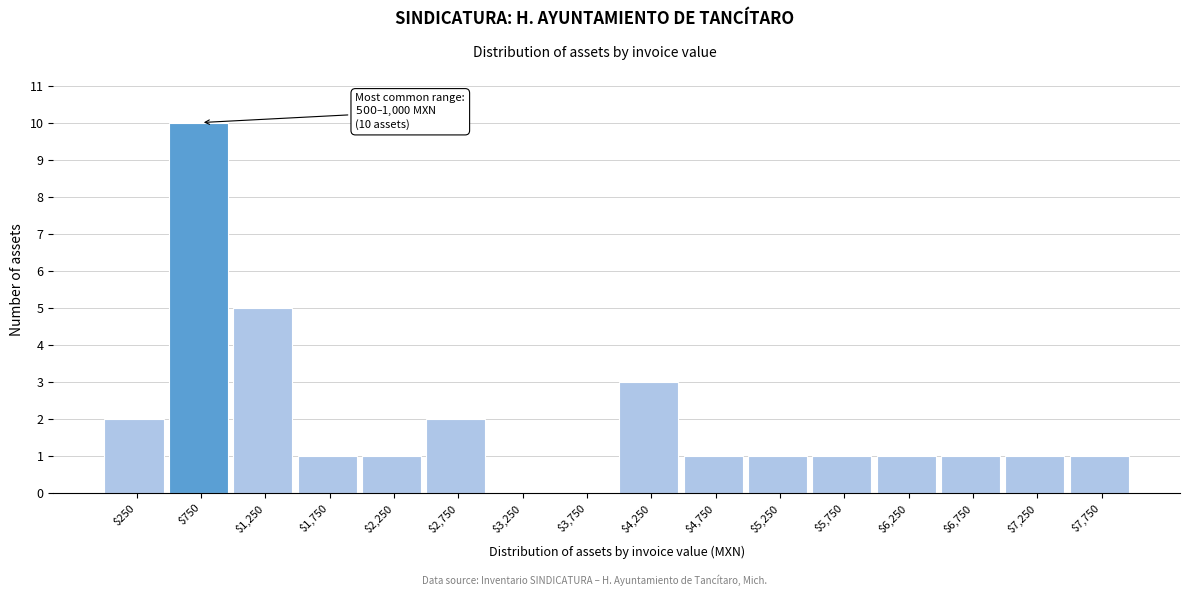

Which range on the x-axis has the tallest bar?

500 to 1000